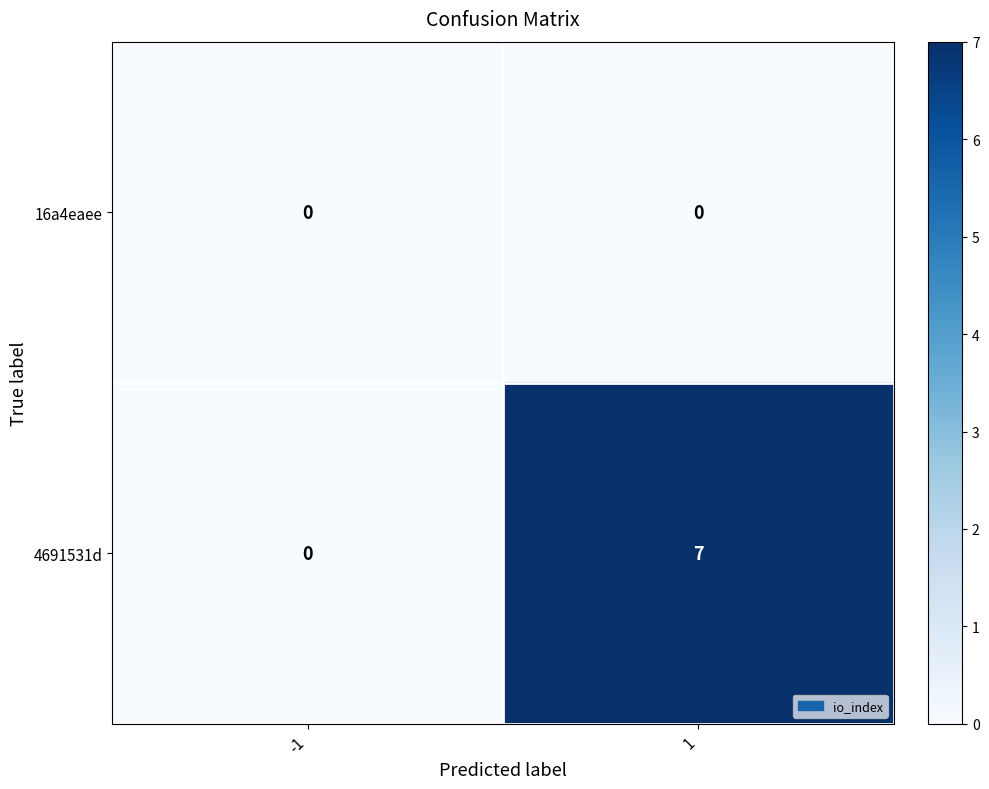

At 1, list the series in order from smallest to largest.

16a4eaee, 4691531d